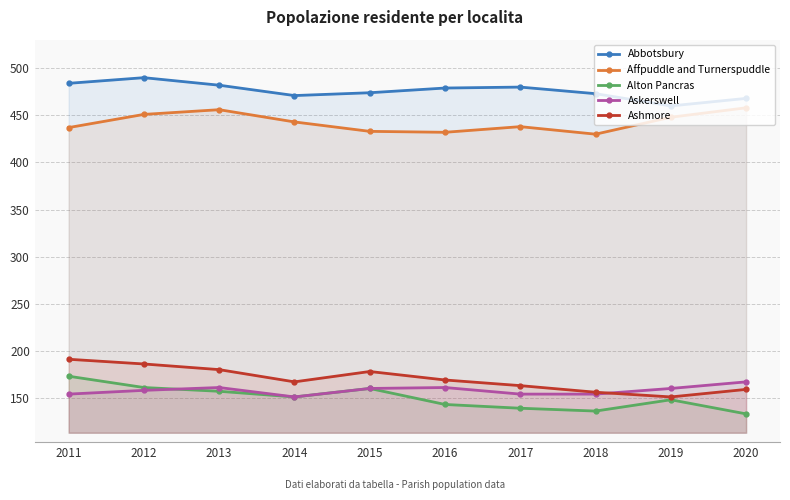

List the labels in order of Alton Pancras value, largest first.

2011, 2012, 2015, 2013, 2014, 2019, 2016, 2017, 2018, 2020